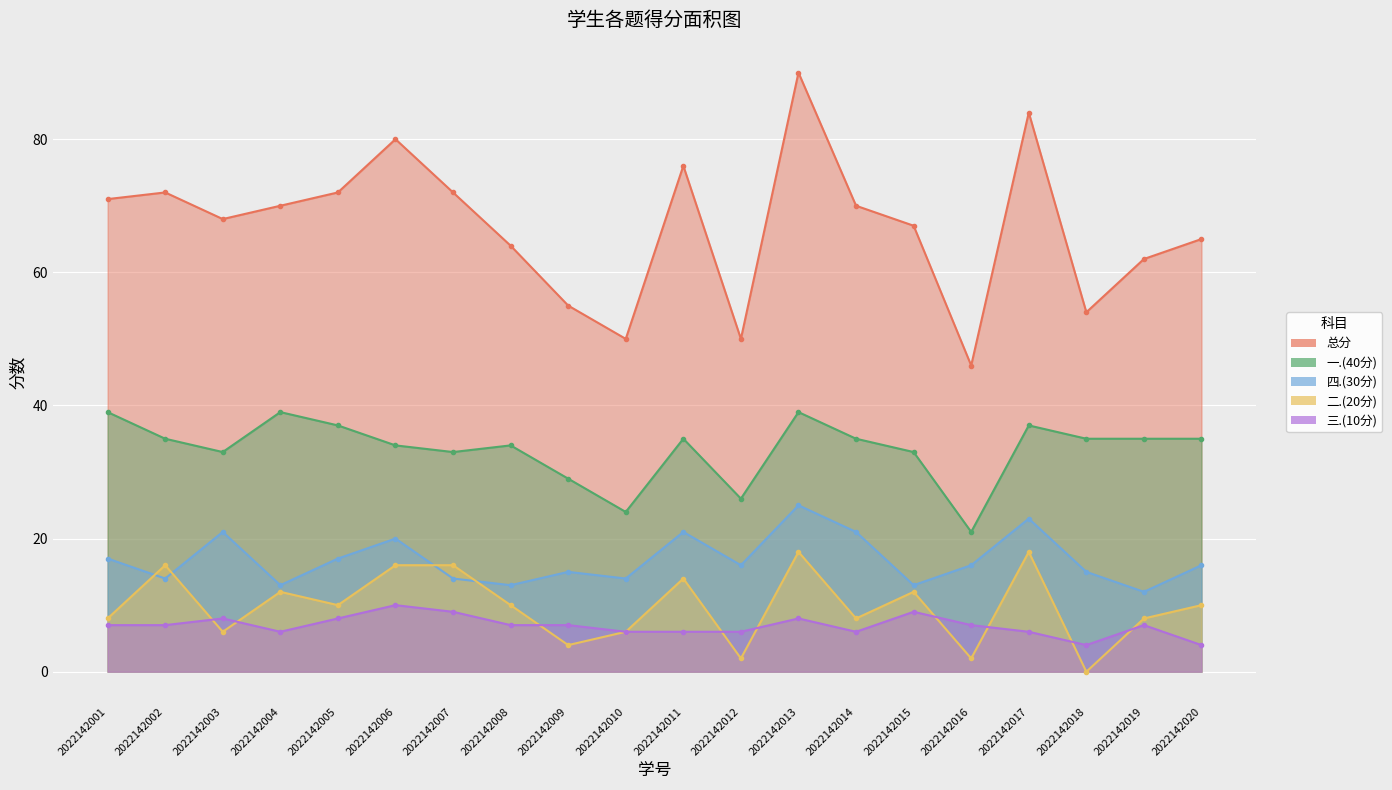

What is the spread (max minus min) of values at 2022142009?

51